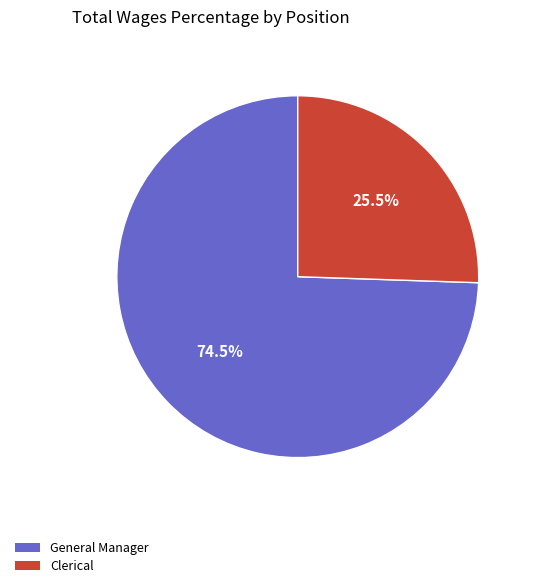

How many segments does this pie chart have?

2